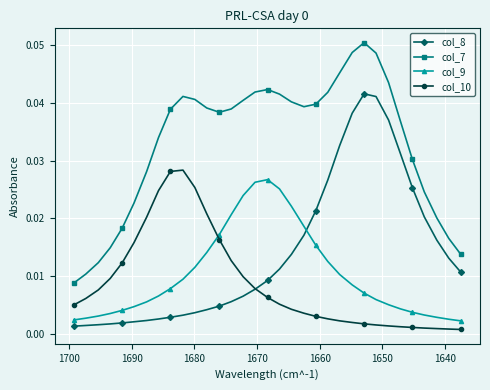

True or false: col_9 and col_7 cross at least once.

False